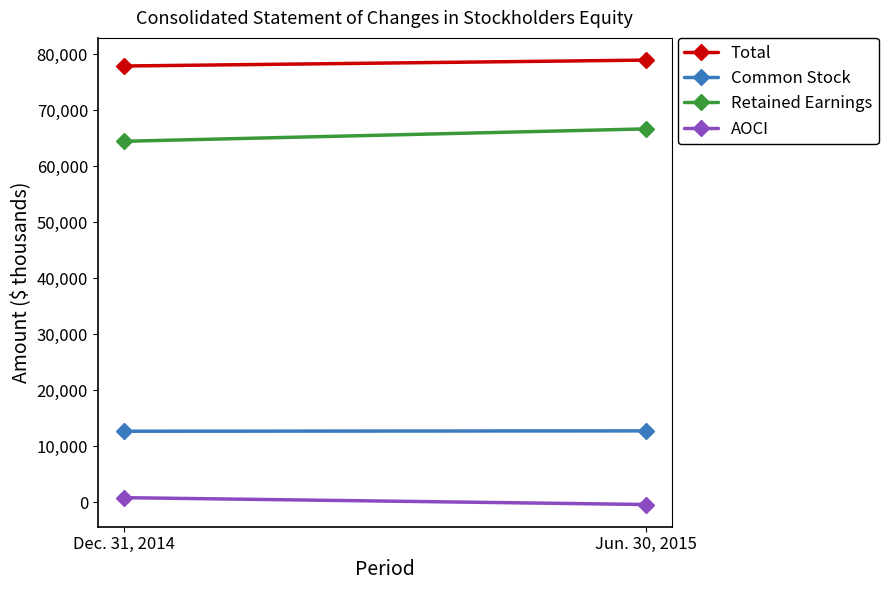

Reading left to right, what are all the values shown in this chart?

Total: 77942	78997
Common Stock: 12662	12728
Retained Earnings: 64489	66701
AOCI: 791	-432